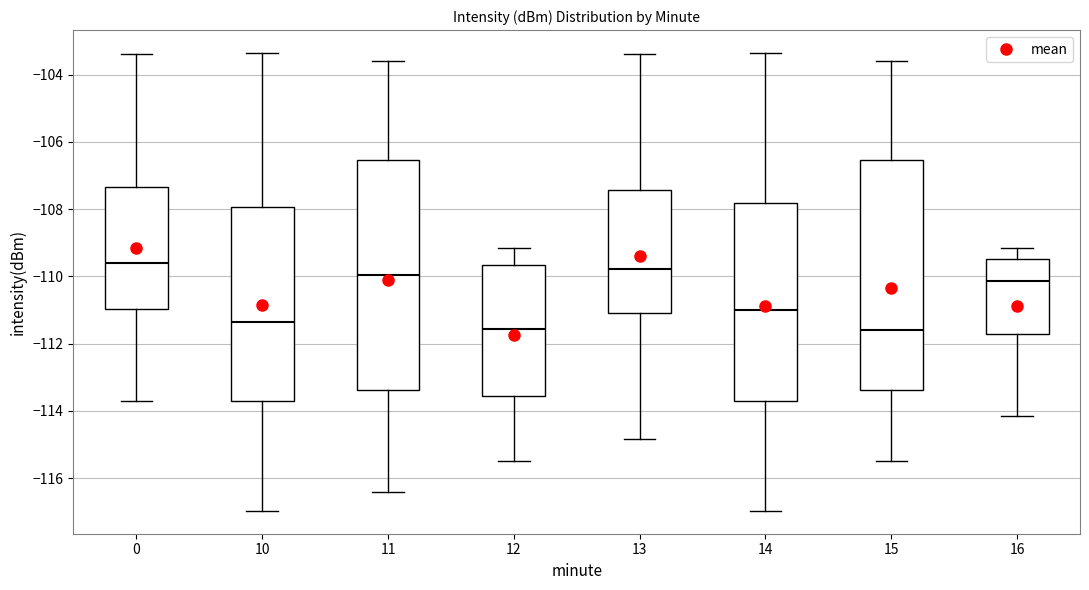

Reading left to right, transcribe this box plot: for each box, give where its median line is, the range the box spans, and where its two whiskers end, as read against the y-axis. The values are not printed on the chart, so give them approximately, as read against the axis.

0: median -109.6, box -111.0 to -107.4, whiskers -113.6 to -103.4
10: median -111.4, box -113.8 to -108.0, whiskers -117.0 to -103.4
11: median -110.0, box -113.4 to -106.6, whiskers -116.4 to -103.6
12: median -111.6, box -113.6 to -109.6, whiskers -115.6 to -109.2
13: median -109.8, box -111.2 to -107.4, whiskers -114.8 to -103.4
14: median -111.0, box -113.8 to -107.8, whiskers -117.0 to -103.4
15: median -111.6, box -113.4 to -106.6, whiskers -115.6 to -103.6
16: median -110.2, box -111.8 to -109.4, whiskers -114.2 to -109.2